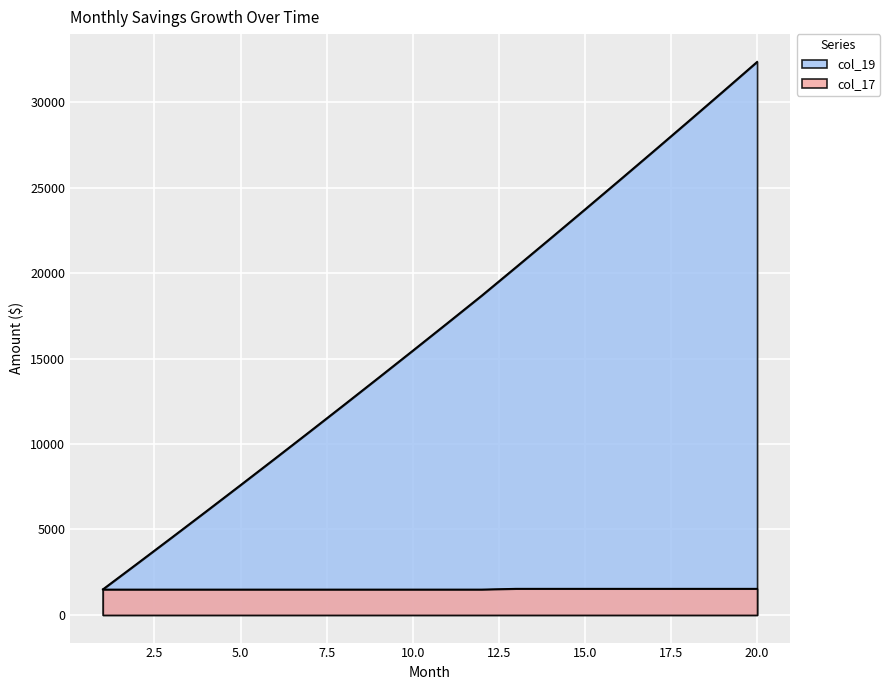

The value of col_19 at 3 is 4533.0. True or false?

True